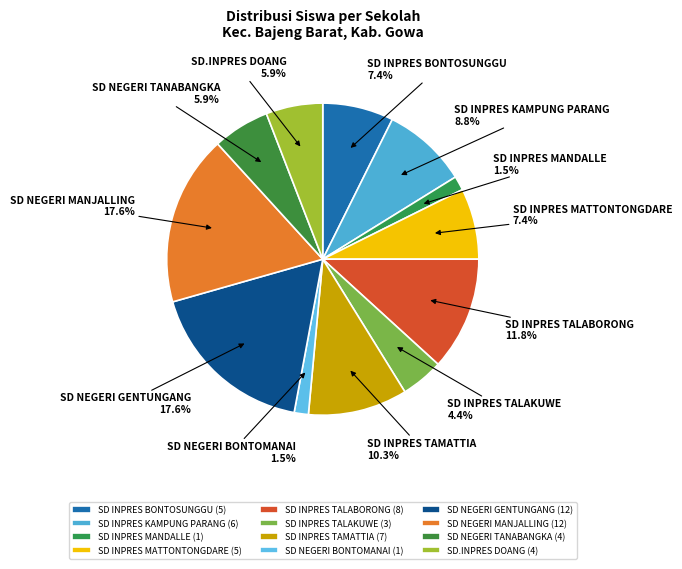

Is there a majority slice in this chart?

No